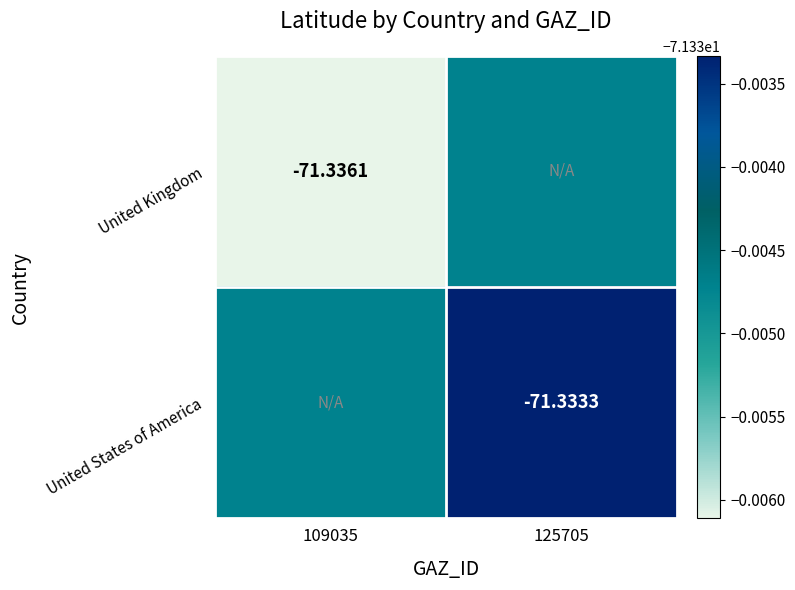

Is the value of United Kingdom at 109035 greater than the value of United States of America at 125705?

No